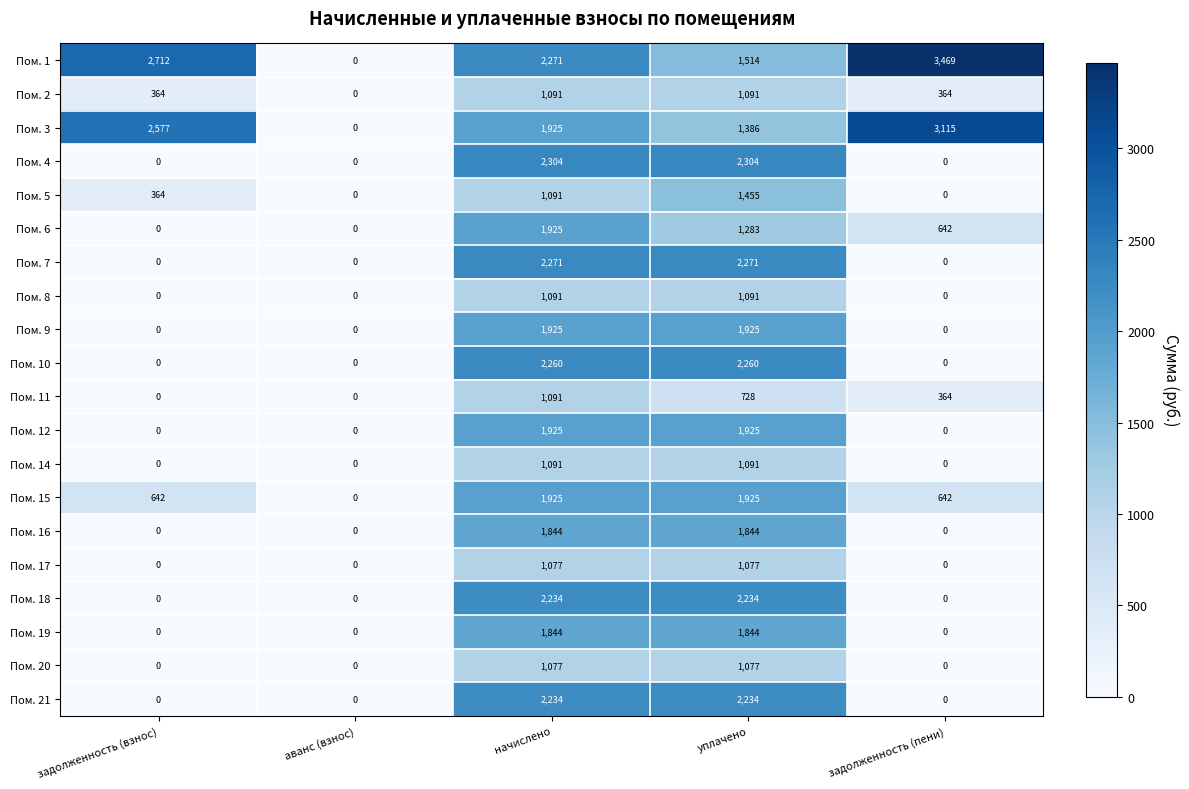

The value of Пом. 17 at начислено is 1077. True or false?

True